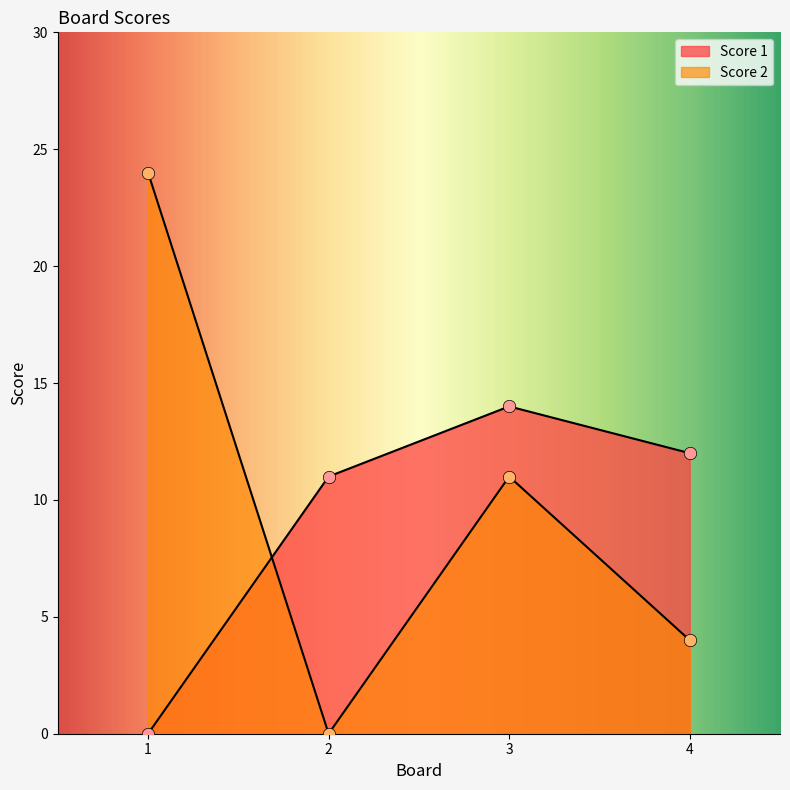

Which series has the largest total across all categories?

Score 2